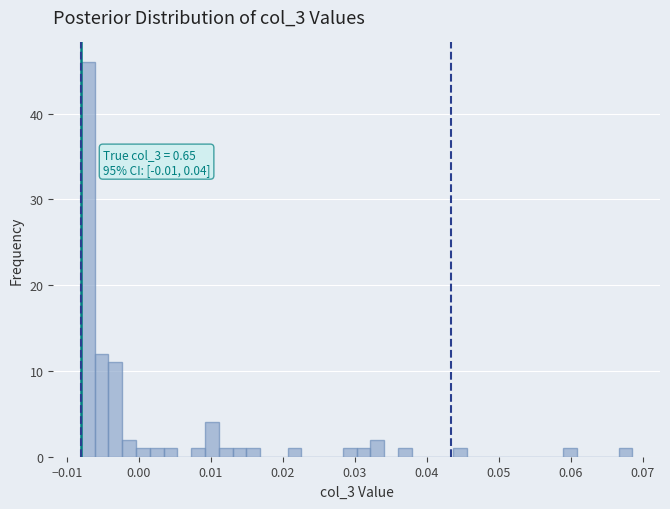

Read against the x-axis, roughly where is the centre of the tallest bar?

-0.007